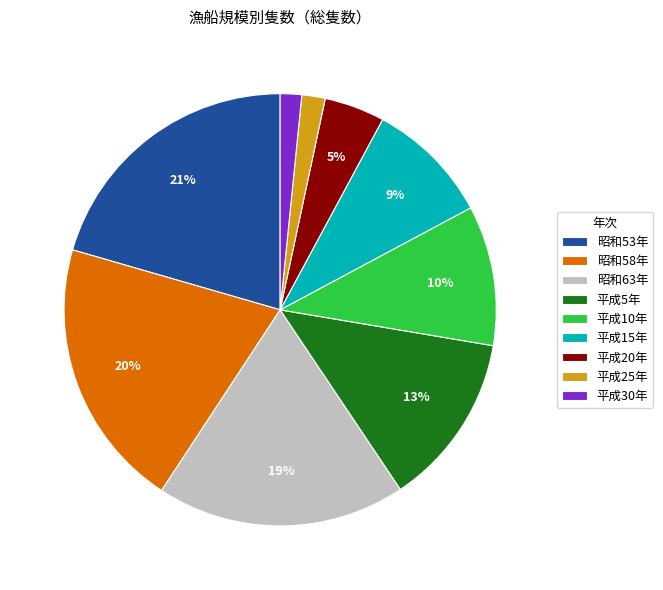

To the nearest percent, what portion does 平成25年 represent?

2%